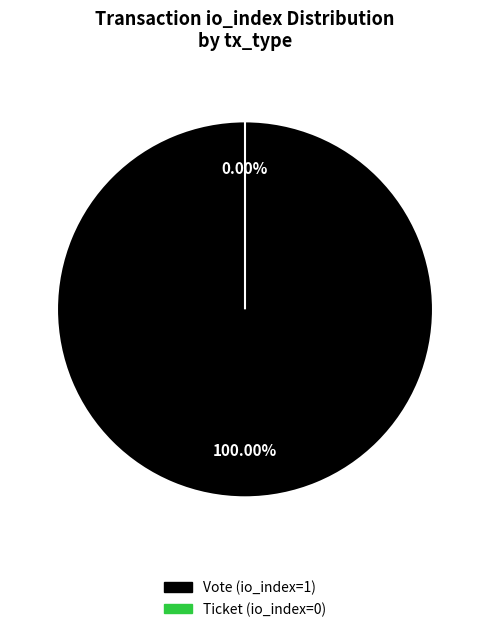

What is the total percentage of Vote (io_index=1) and Ticket (io_index=0)?

100.0%